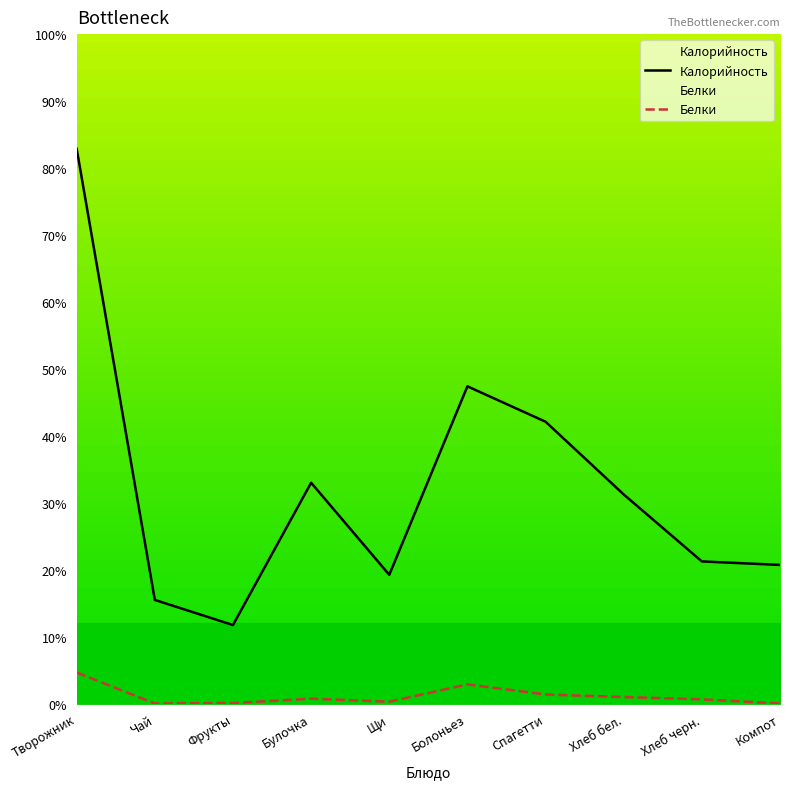

Reading left to right, extract all data points from this chart.

Калорийность: 82.9	15.5	11.8	33.0	19.3	47.4	42.1	31.2	21.2	20.7
Белки: 4.7	0.0	0.1	0.8	0.3	2.9	1.4	1.0	0.7	0.0